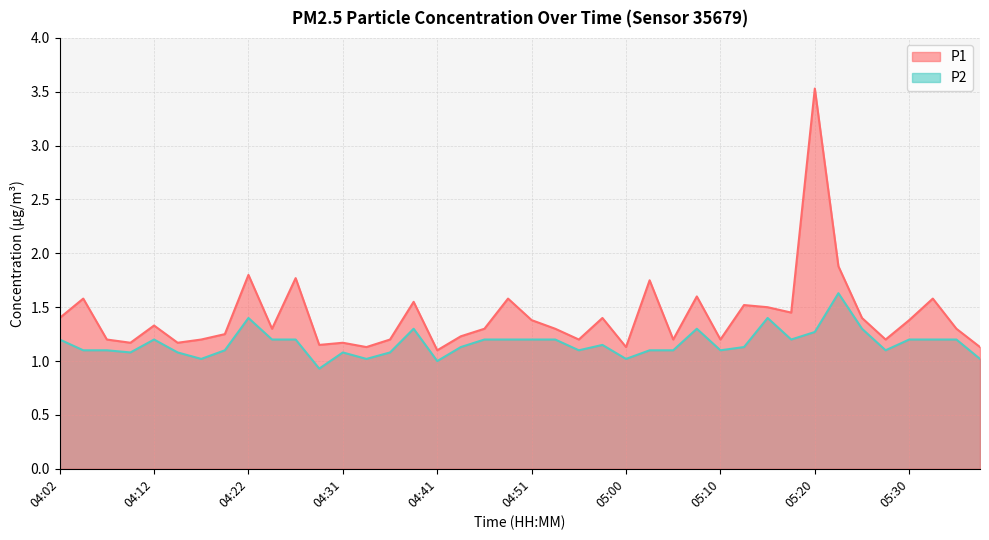

How many lines are shown in the chart?

2